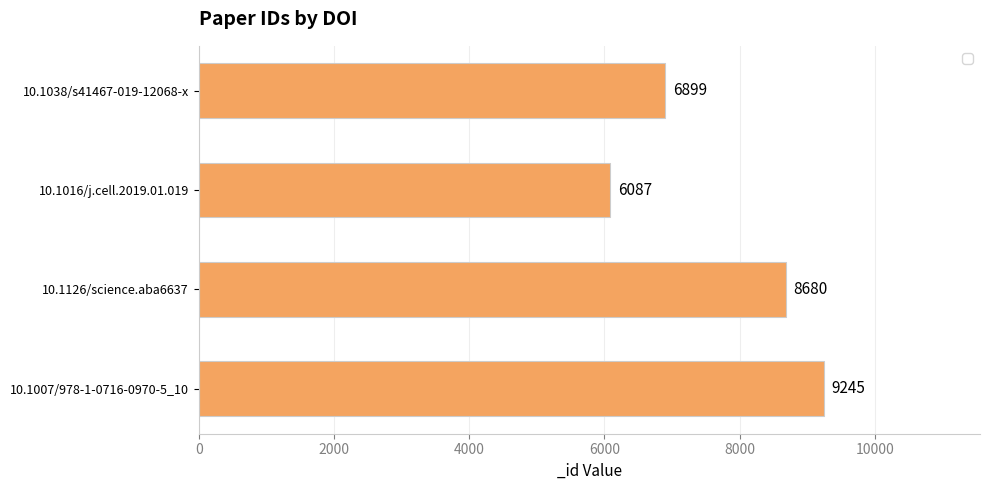

Reading bottom to top, list all the values displayed in this chart.

9245	8680	6087	6899